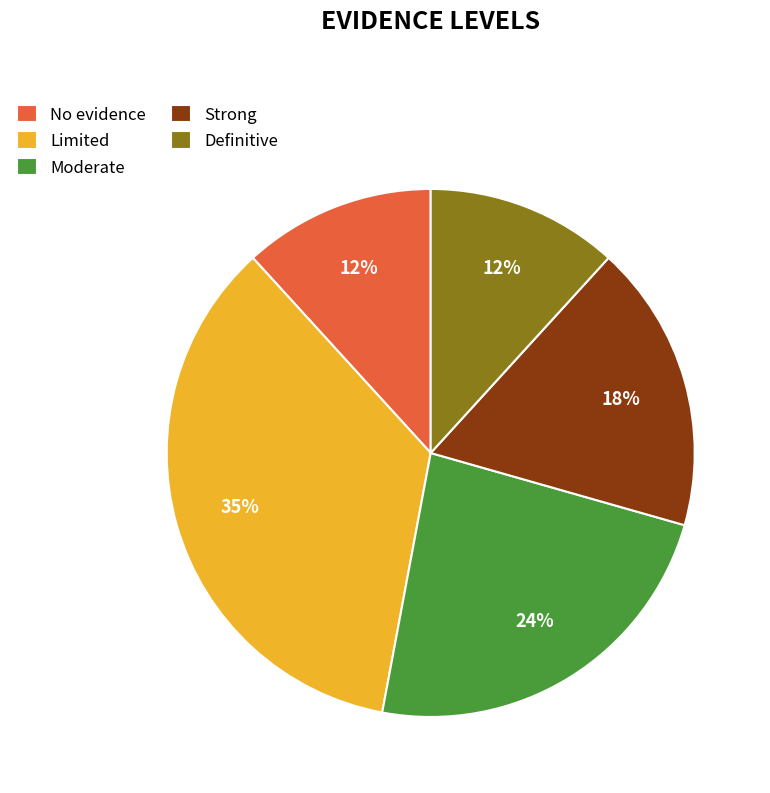

How many slices are in this pie chart?

5